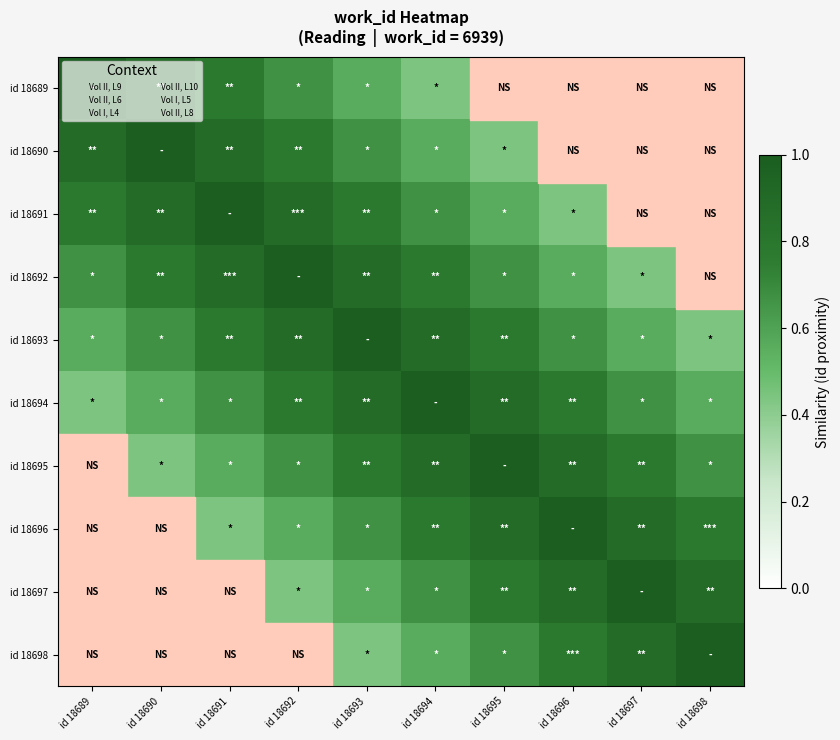

At which category is the sum across all series the highest?

id 18693